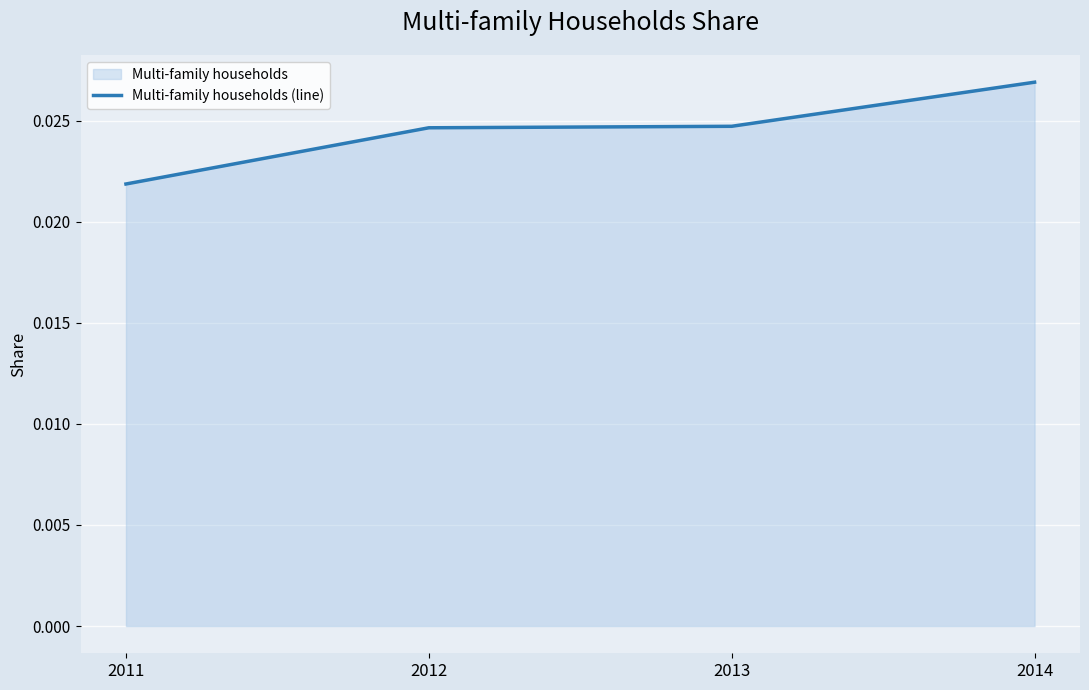

Reading right to left, transcribe all the data shown in this chart.

2014=0.0	2013=0.0	2012=0.0	2011=0.0